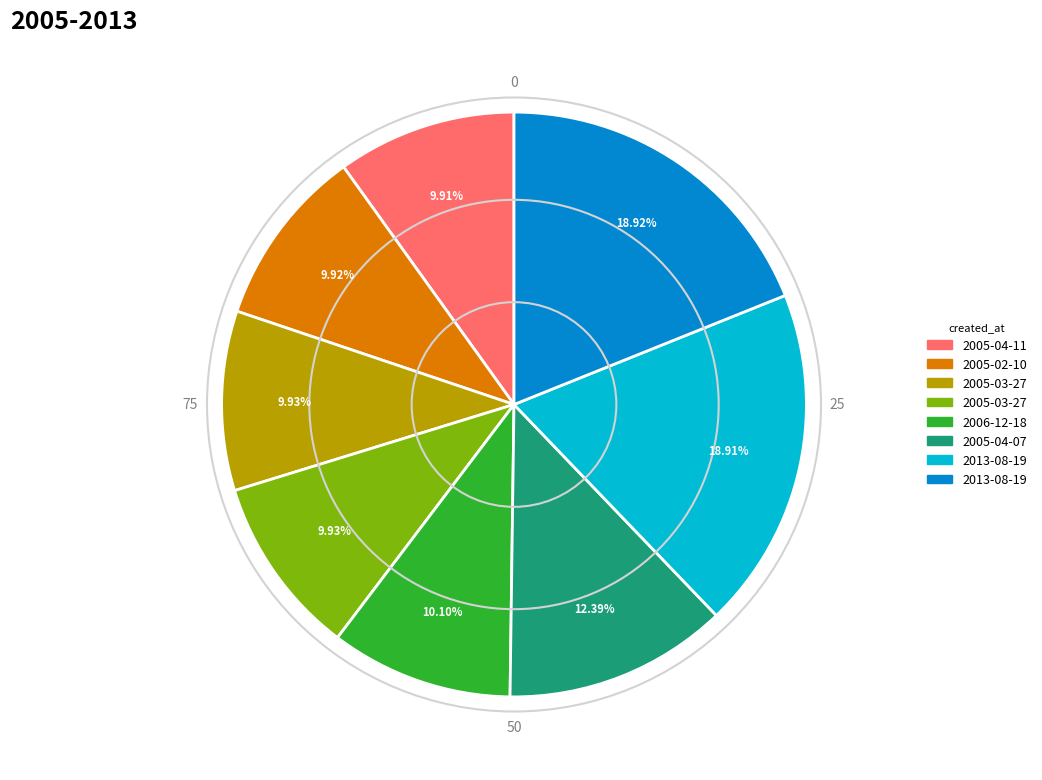

Is there any slice that represents more than half of the pie?

No